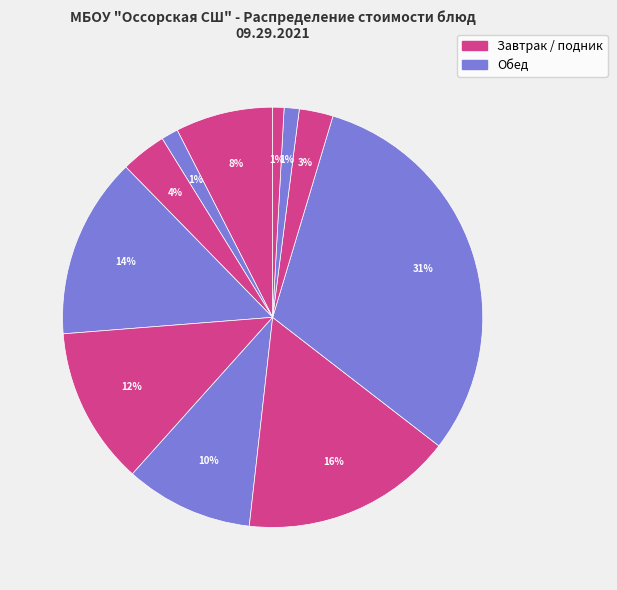

How many slices are in this pie chart?

11